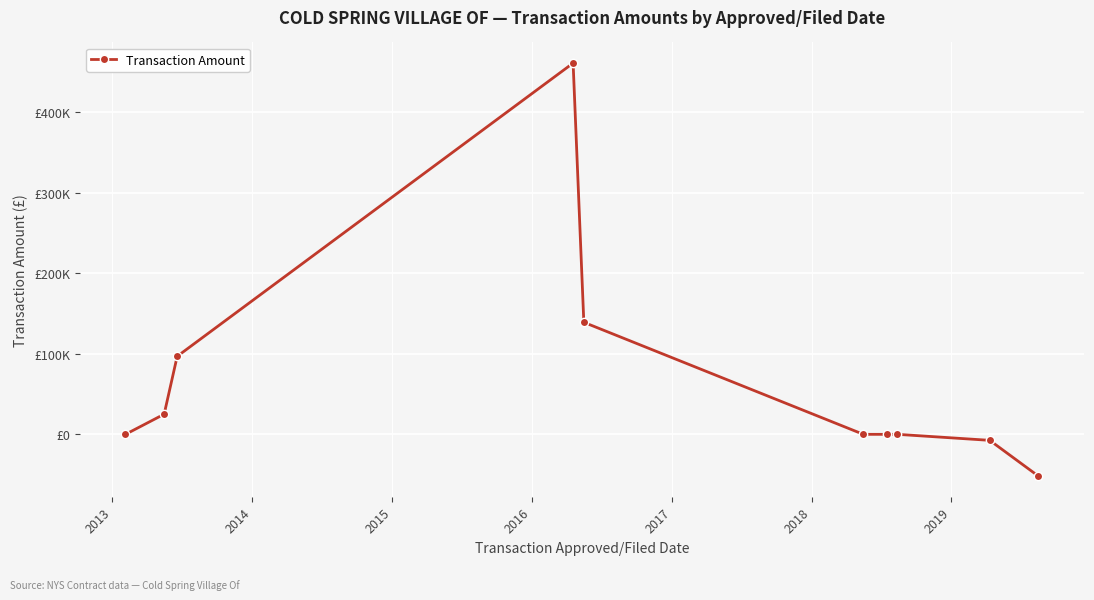

Reading left to right, transcribe all the data shown in this chart.

0.0	25000.0	96800.0	460735.0	139030.0	0.0	0.0	0.2	-7463.8	-51813.4